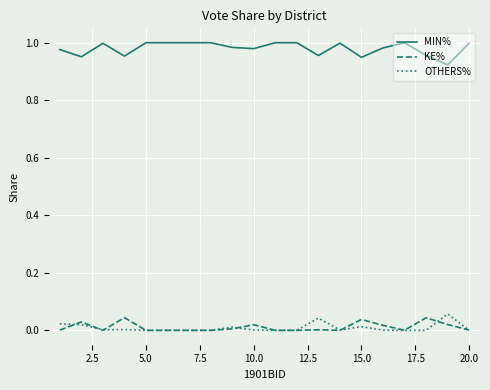

How many lines are shown in the chart?

3